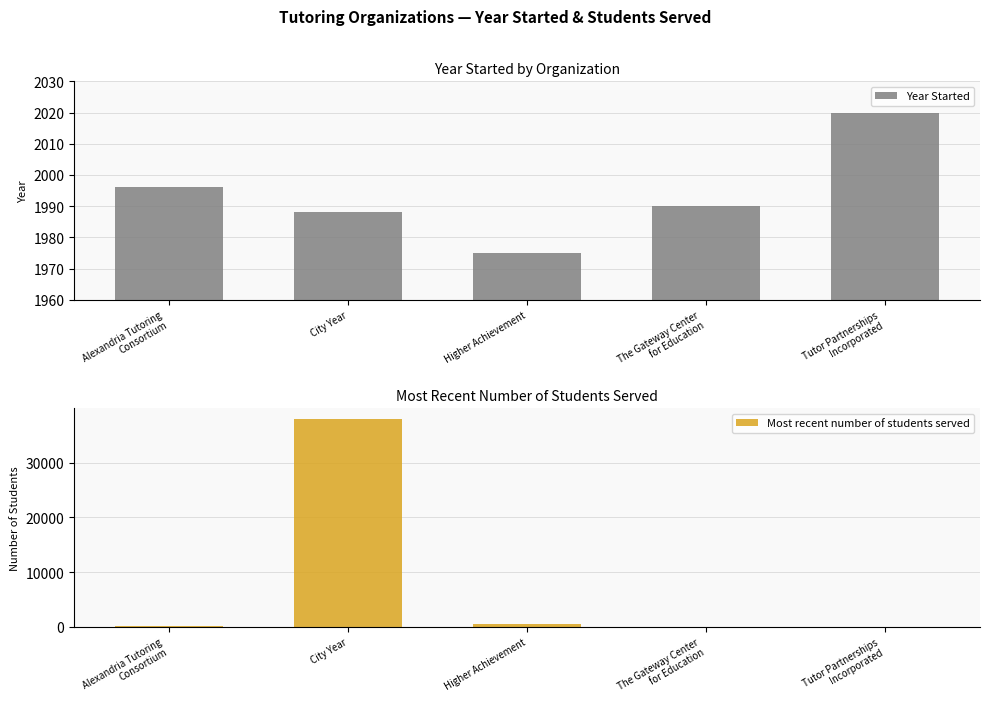

Where is Most recent number of students served nearest to the value 19000?

Higher Achievement